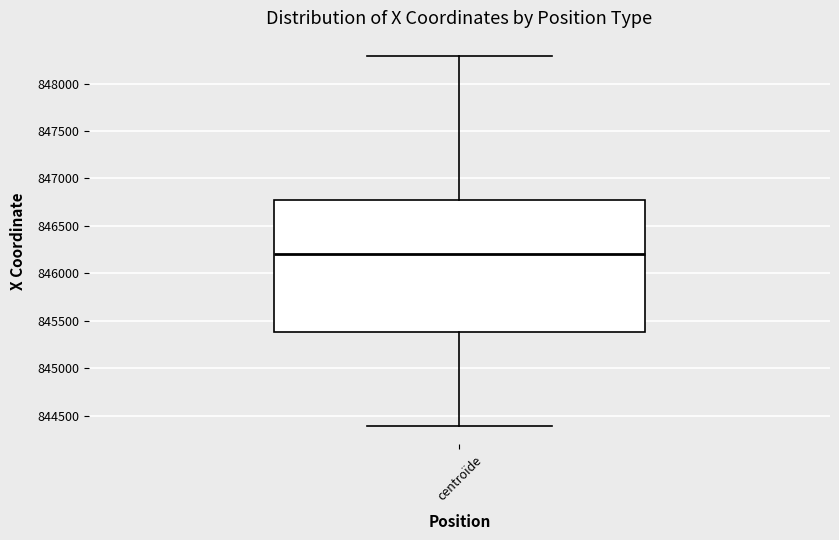

Read this box plot against the y-axis: the position of the median line, the range covered by the box, and the ends of both whiskers. The values are not printed on the chart, so give them approximately, as read against the axis.

median 846200, box 845400 to 846750, whiskers 844400 to 848300